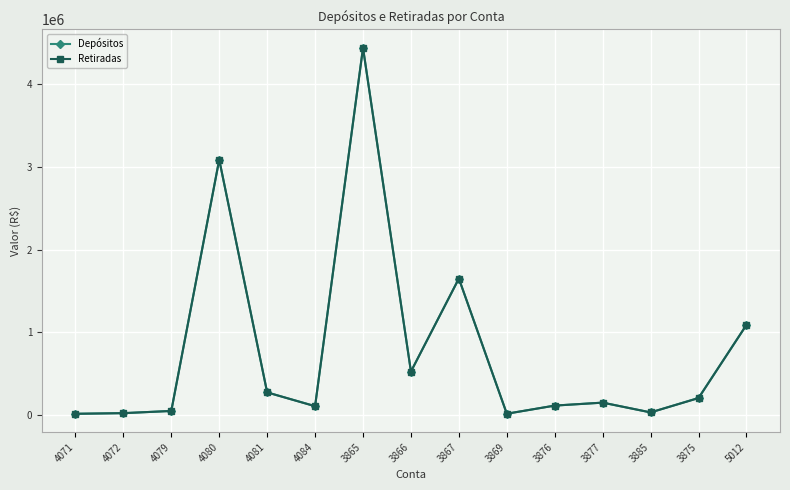

True or false: Retiradas has more than 0 interior local peaks.

True